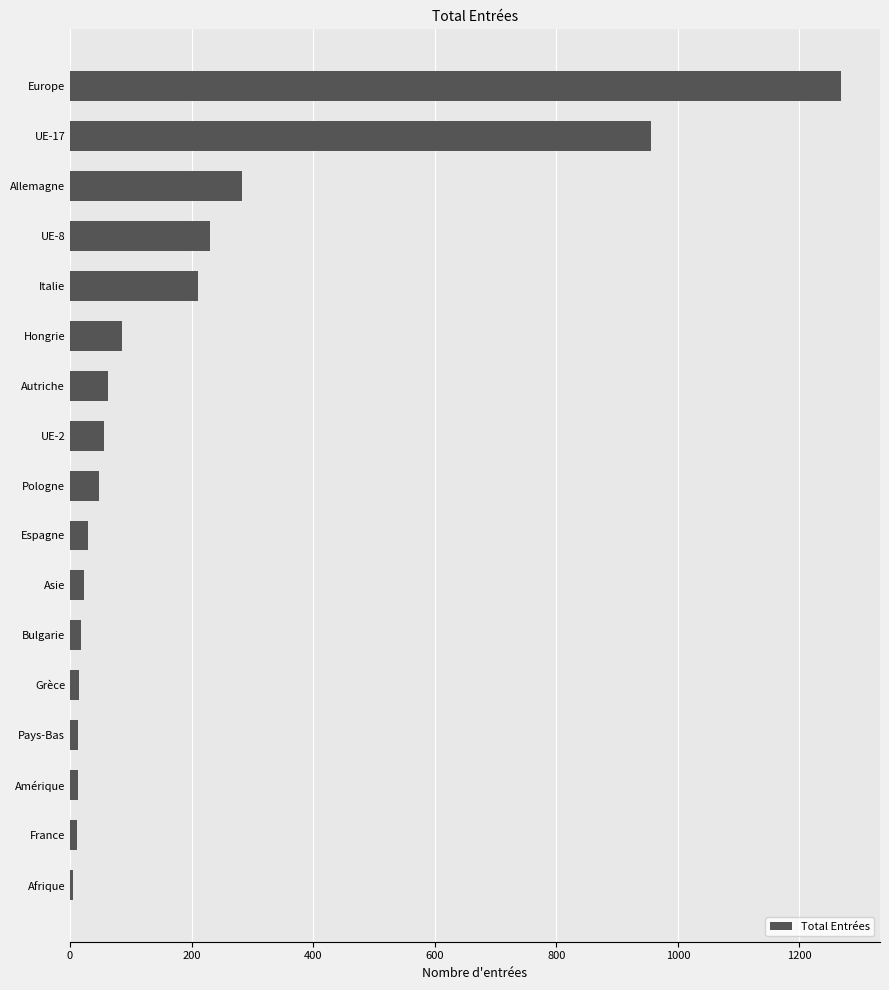

Is it true that the value at Italie is 56?

False